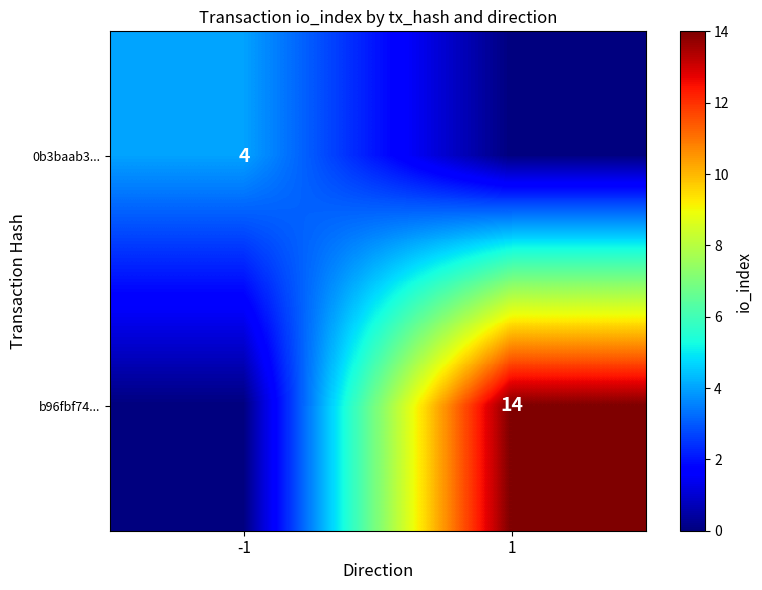

At which category does the chart reach its peak across all series?

1